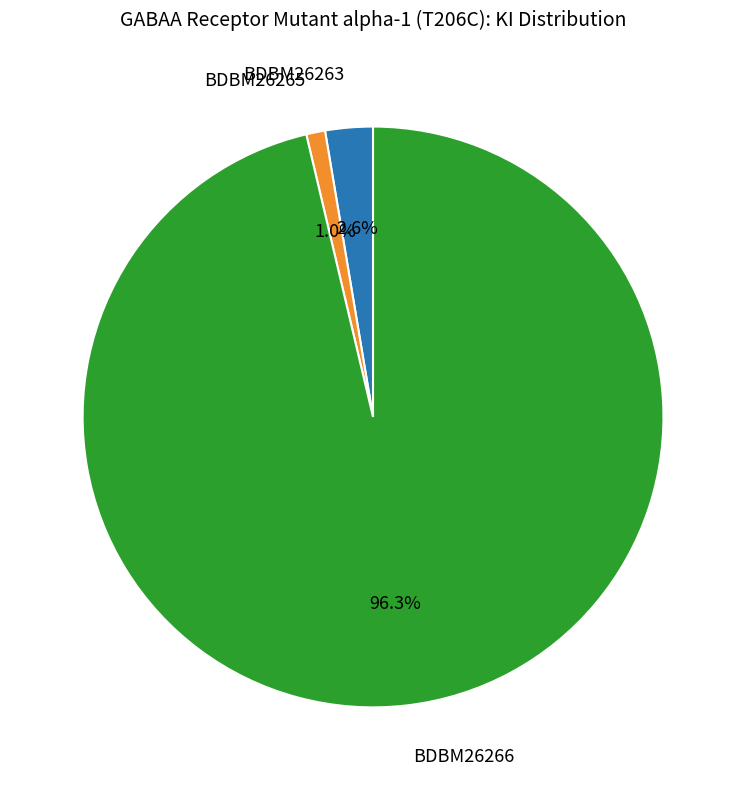

How many slices are in this pie chart?

3